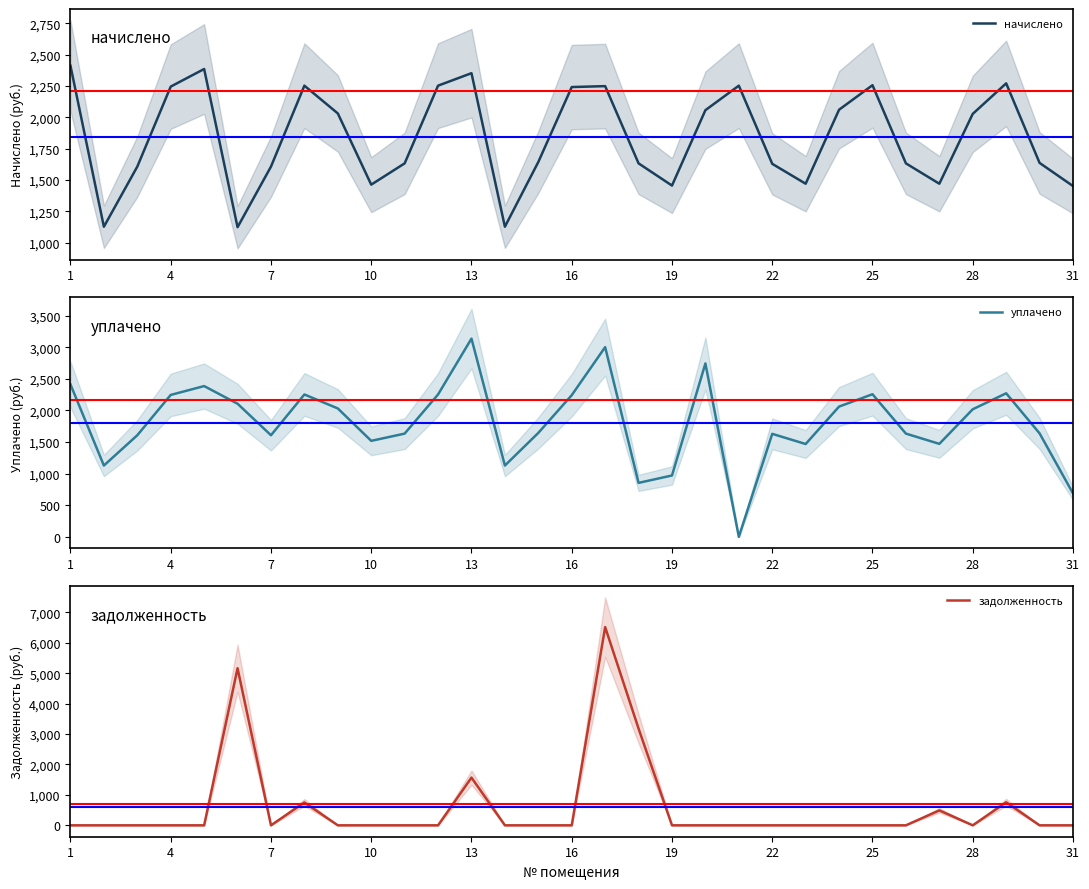

How many values in the начислено series are below 1644?

15